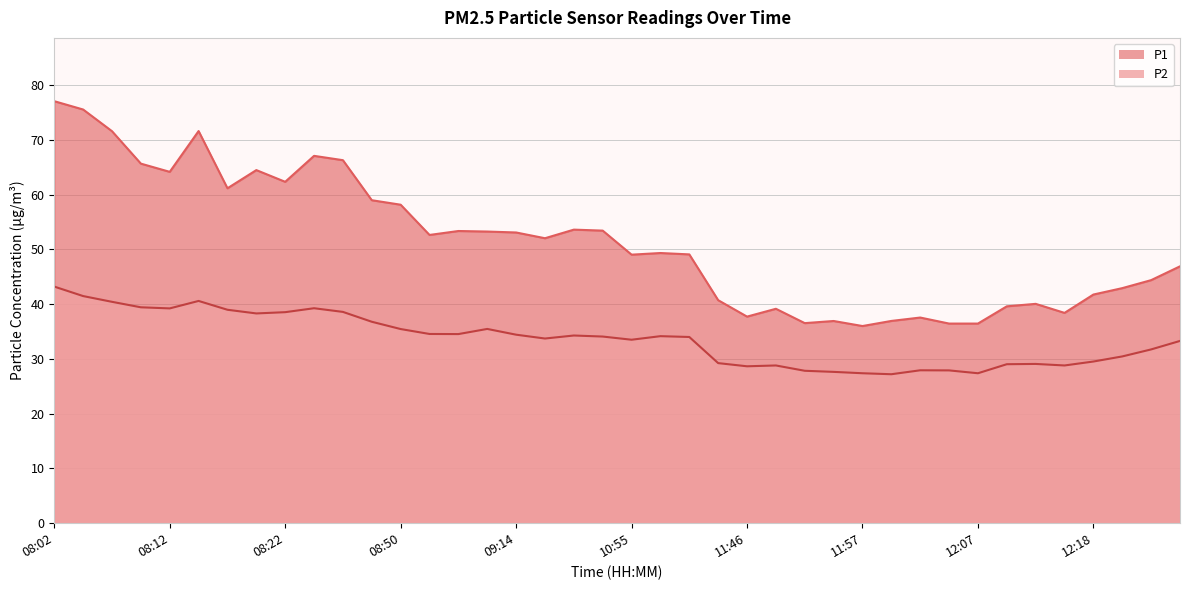

What is the sum of the P2 values at 12:15 and 11:19?

62.8